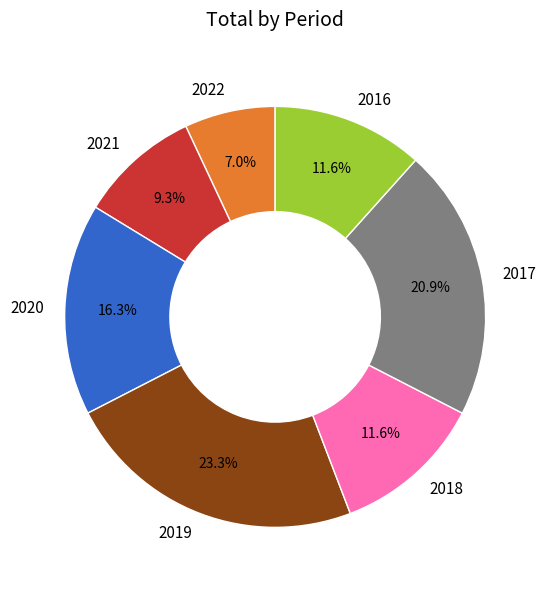

How many slices are in this pie chart?

7